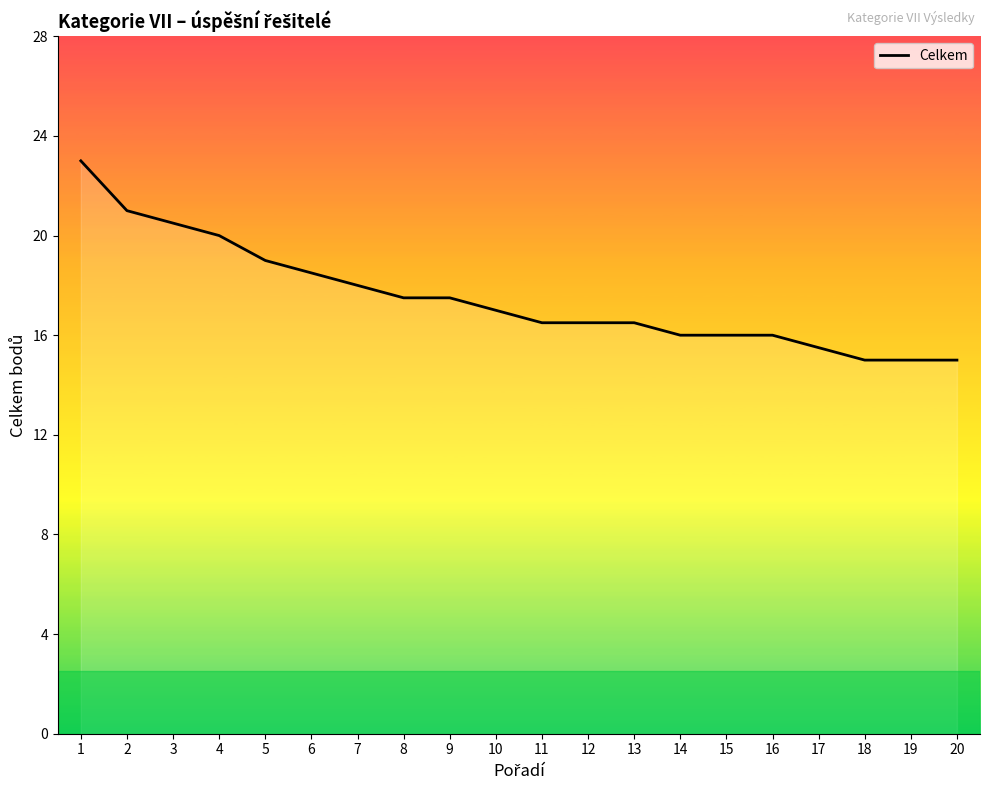

What is the greatest value displayed?

23.0